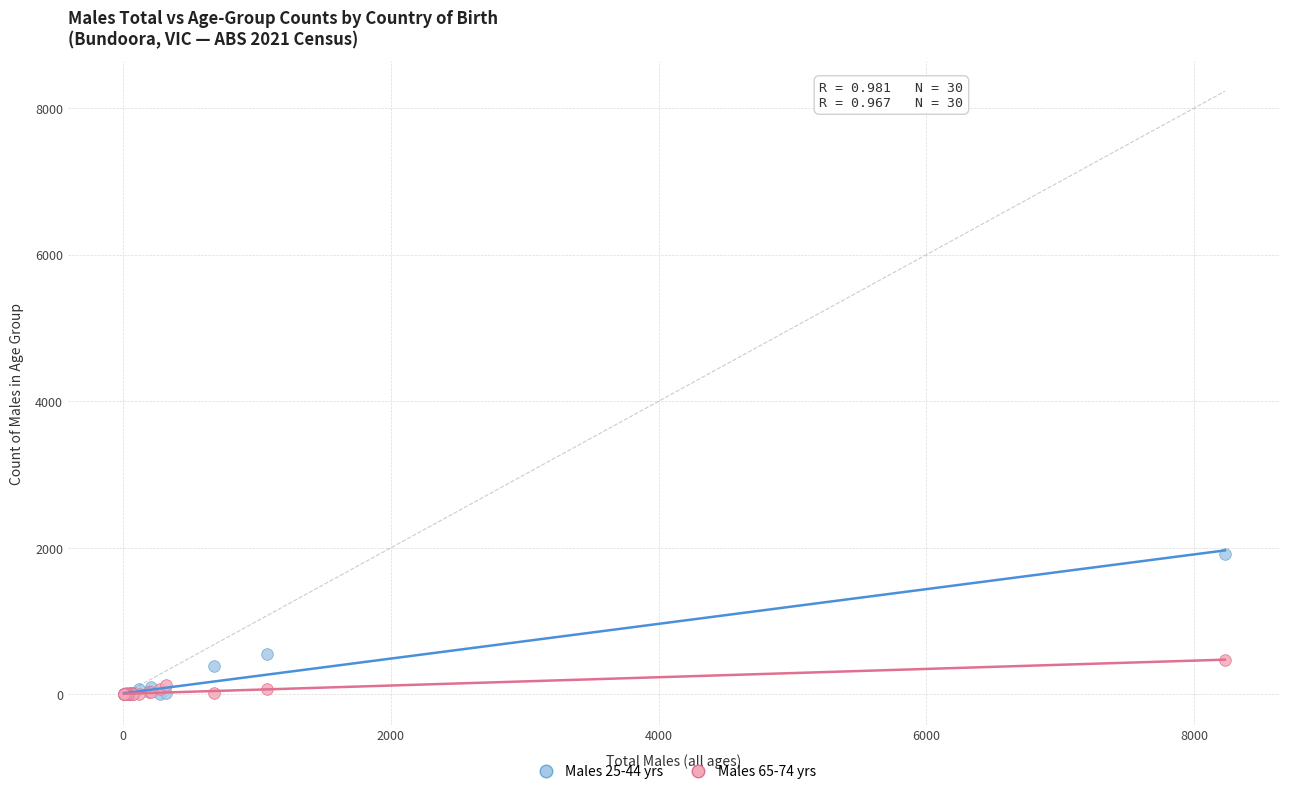

Which series has the largest Y range (max minus min)?

Males 25-44 yrs